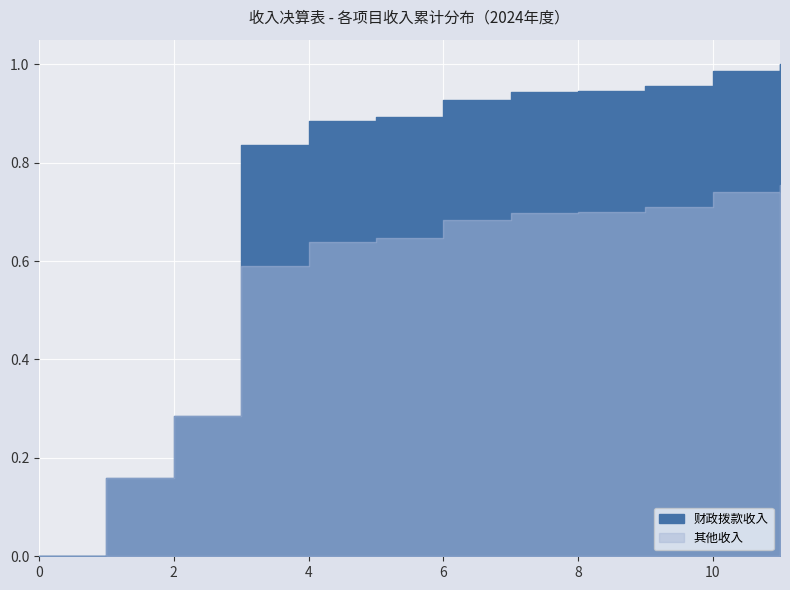

True or false: 其他收入 has more than 1 interior local peaks.

False